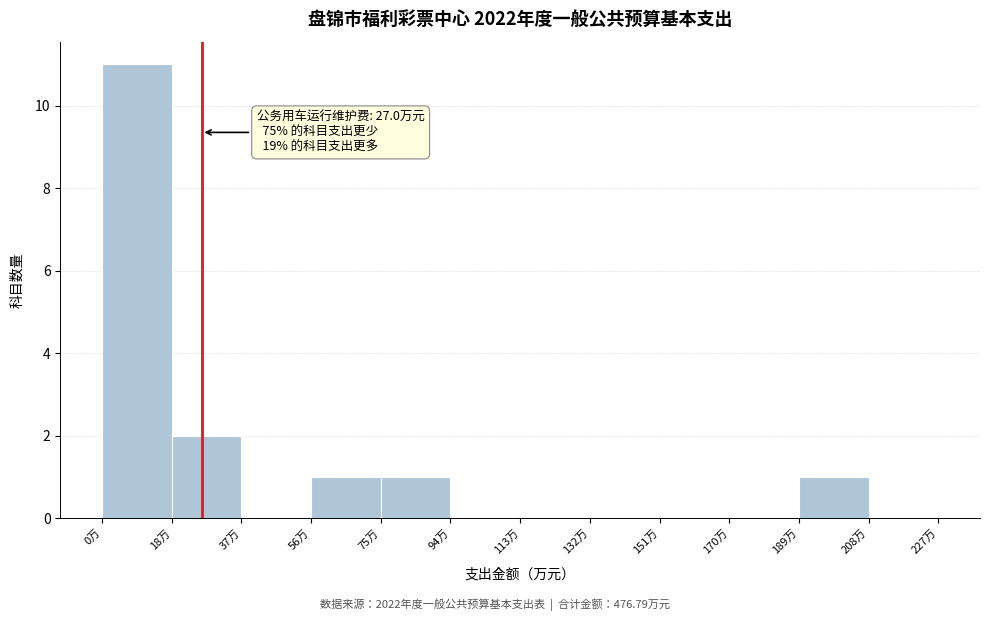

Over which range of the x-axis is the bar tallest?

0 to 18